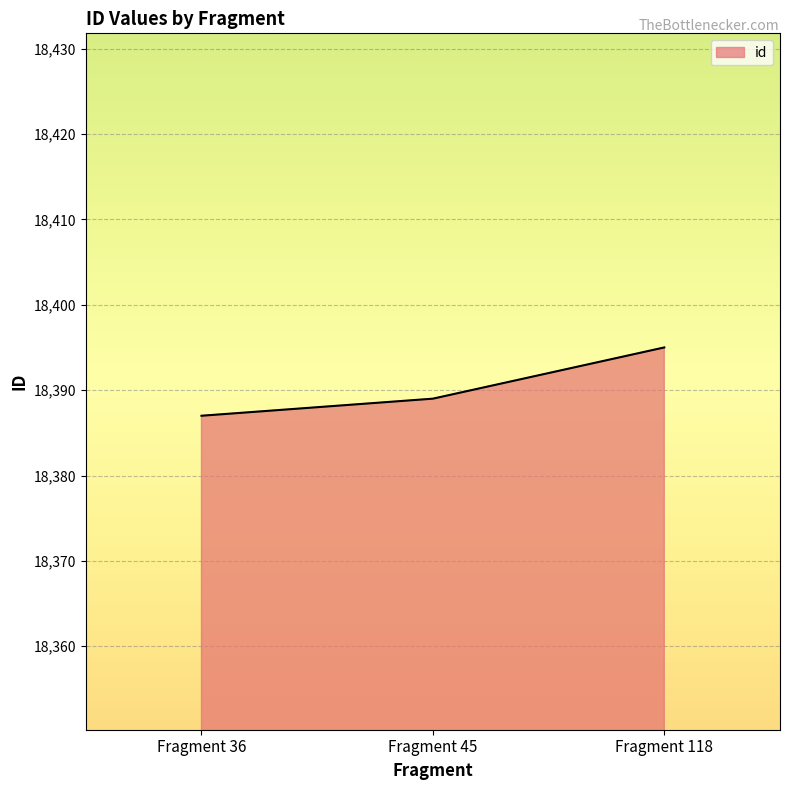

How many lines are shown in the chart?

1